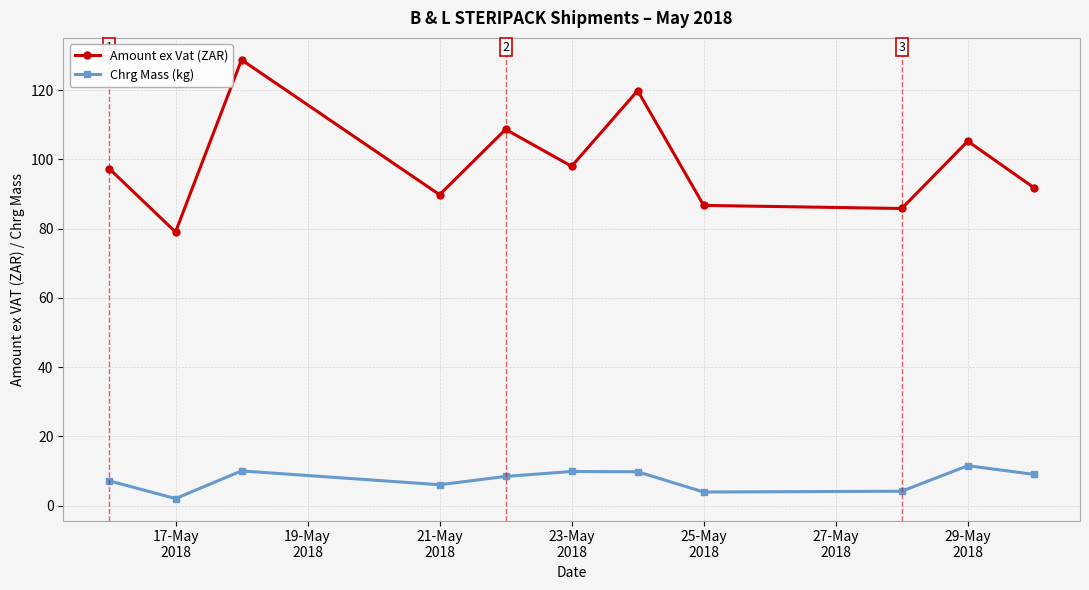

List the series in order of their peak value, highest first.

Amount ex Vat (ZAR), Chrg Mass (kg)